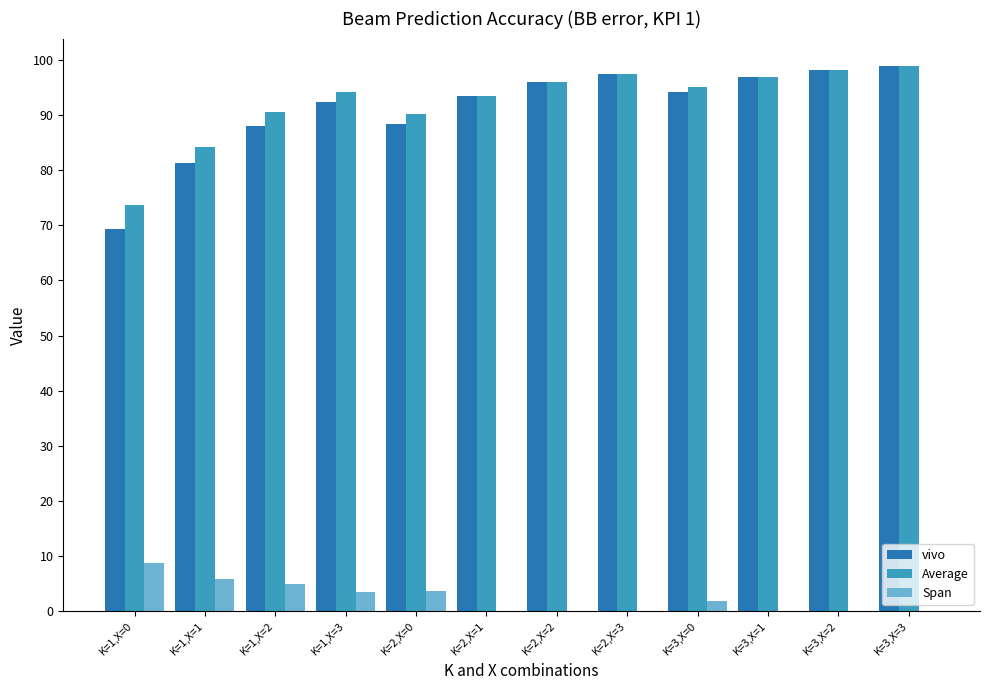

How many distinct data groups are displayed?

3